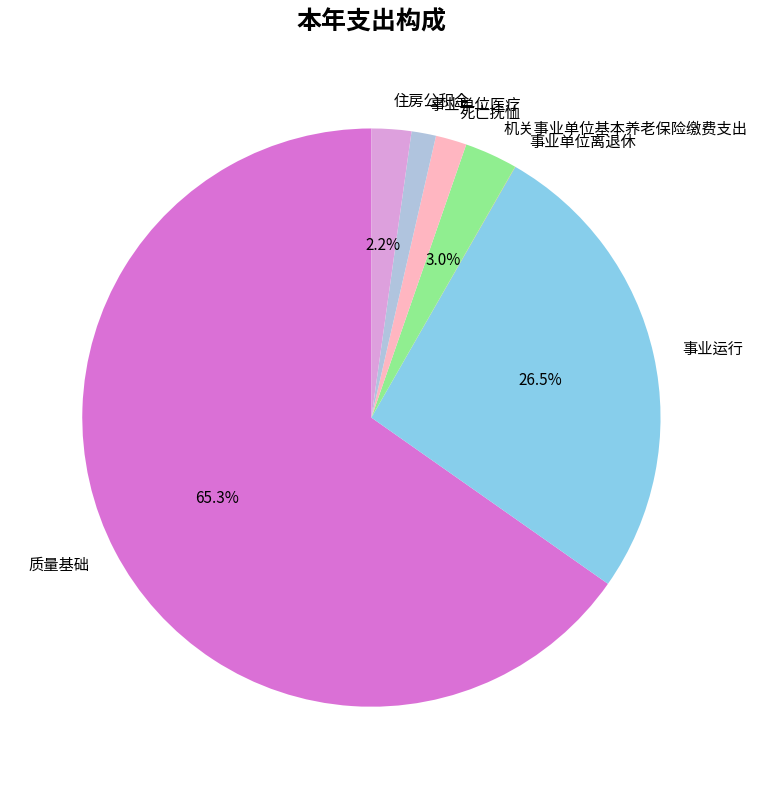

To the nearest percent, what is the combined percentage of 质量基础 and 机关事业单位基本养老保险缴费支出?

68%